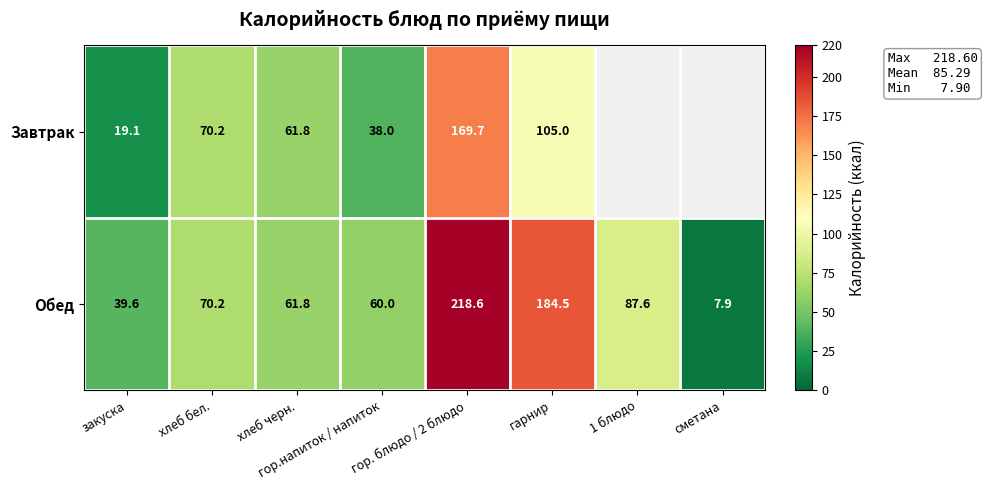

What is the greatest value displayed?

218.6